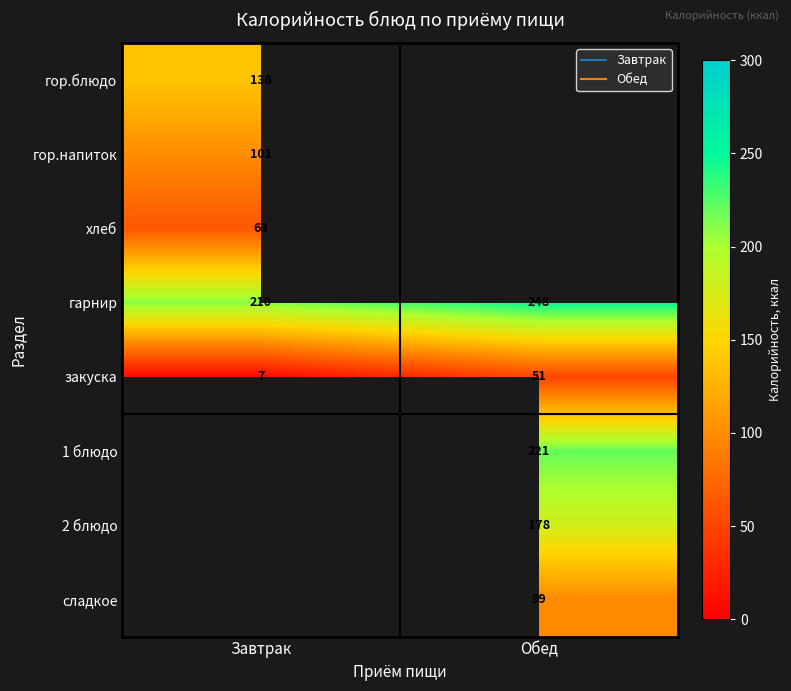

At which label is закуска closest to 29?

Завтрак